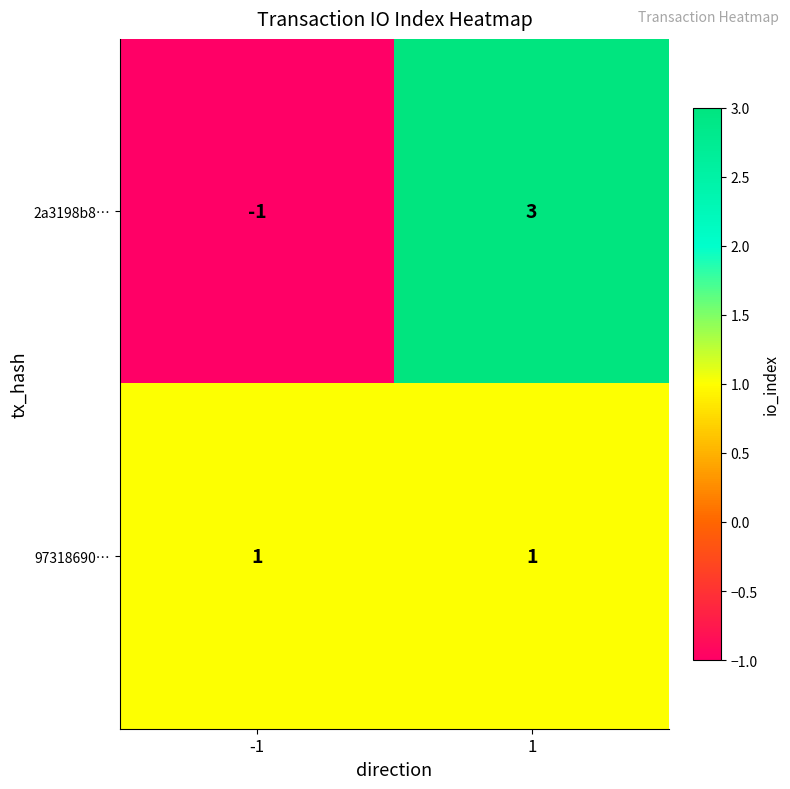

How many positive values does the 2a3198b8… series have?

1